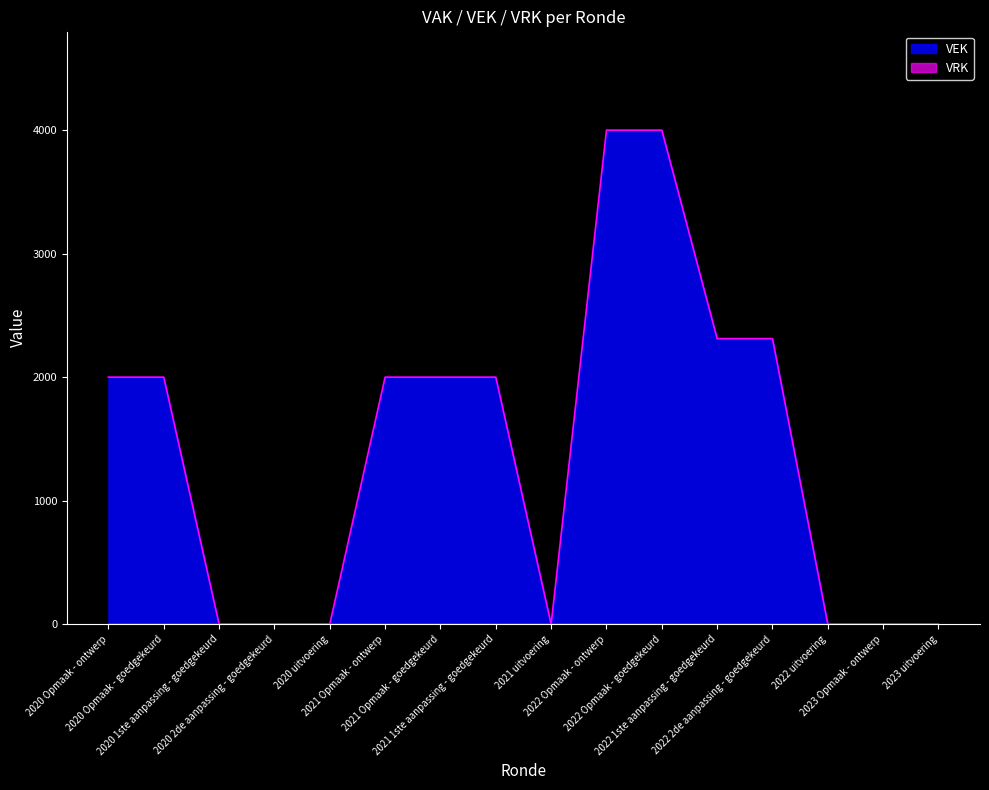

Where does the data first go above 2000?

2022 Opmaak - ontwerp